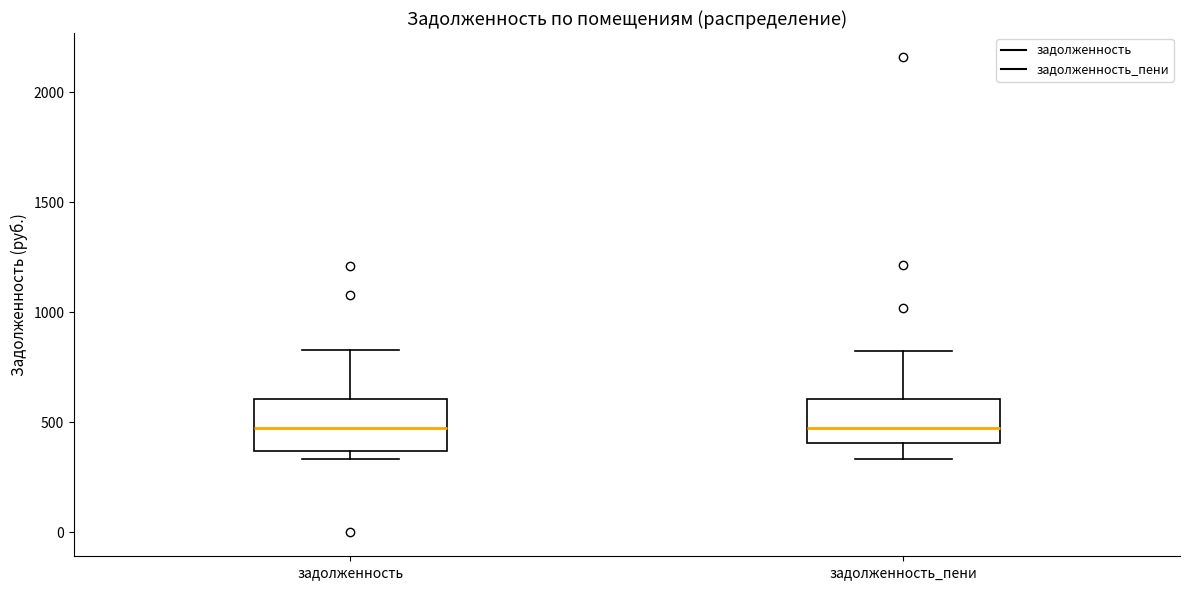

Reading left to right, read every box against the y-axis: the position of its median line, the range the box covers, and the ends of its whiskers. The values are not printed on the chart, so give them approximately, as read against the axis.

задолженность: median 450, box 350 to 600, whiskers 350 (just below the box's lower edge) to 850
задолженность_пени: median 450, box 400 to 600, whiskers 350 to 800